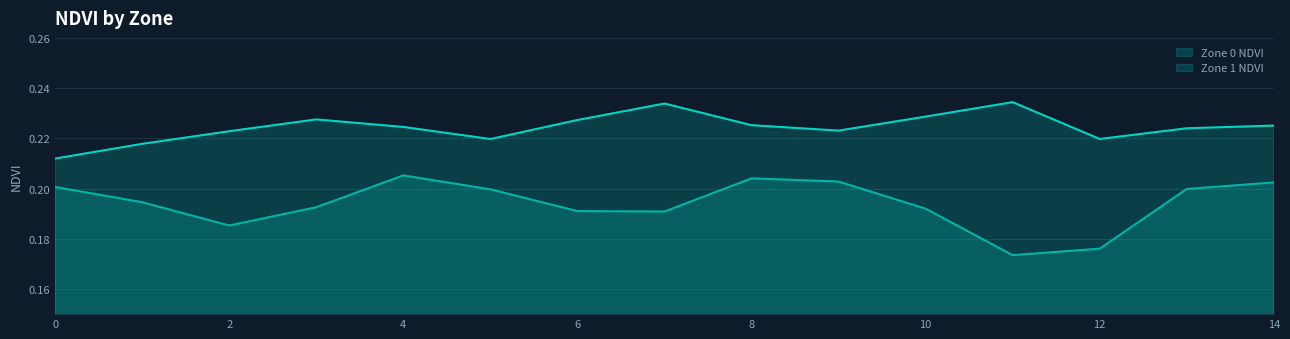

Reading right to left, transcribe all the data shown in this chart.

Zone 0 NDVI: 0.2	0.2	0.2	0.2	0.2	0.2	0.2	0.2	0.2	0.2	0.2	0.2	0.2	0.2	0.2
Zone 1 NDVI: 0.2	0.2	0.2	0.2	0.2	0.2	0.2	0.2	0.2	0.2	0.2	0.2	0.2	0.2	0.2